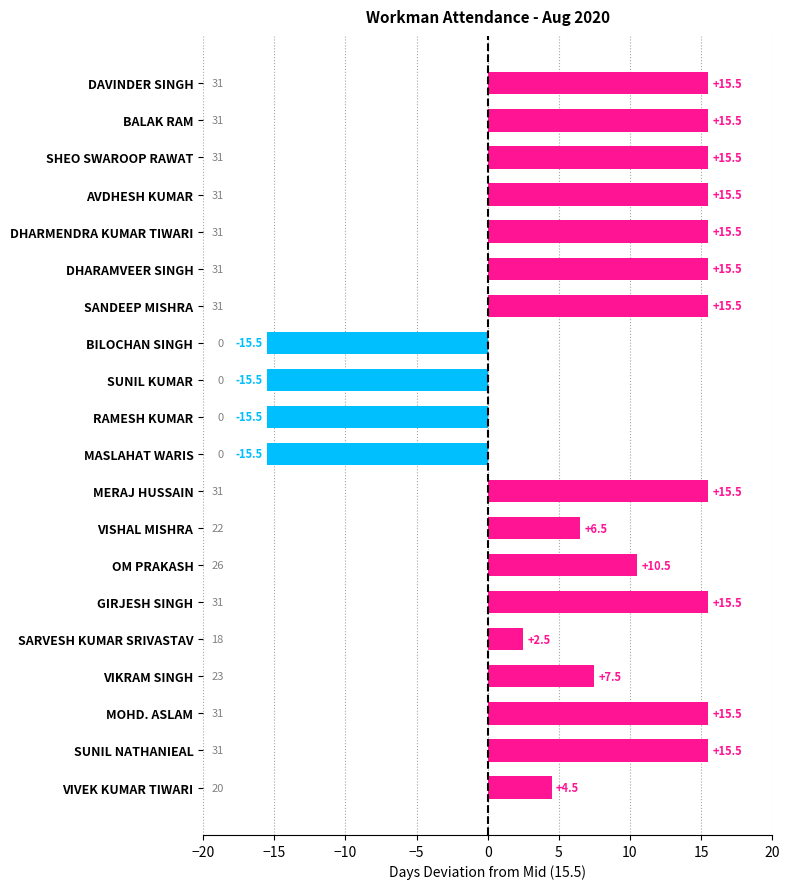

What is the ratio of the value at MERAJ HUSSAIN to the value at SANDEEP MISHRA?

1.0